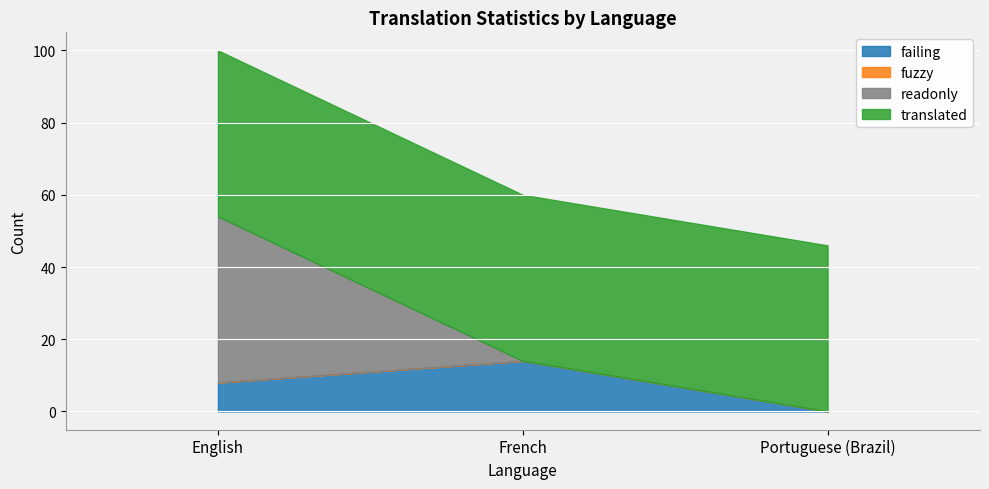

What is the highest value of the failing series?

14